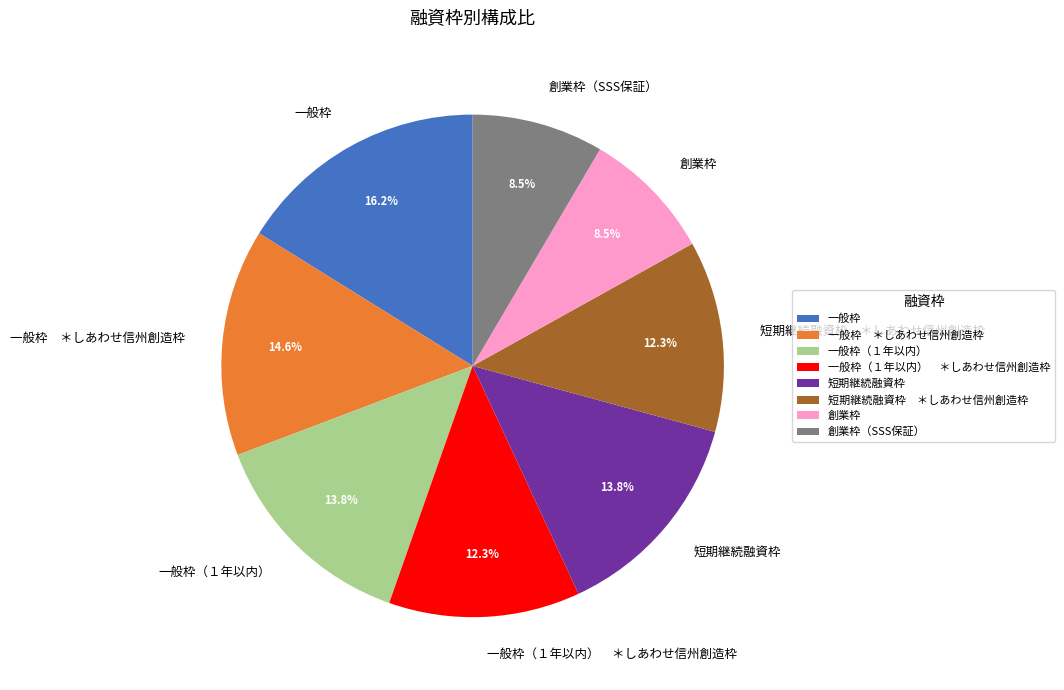

Which slice is the largest?

一般枠